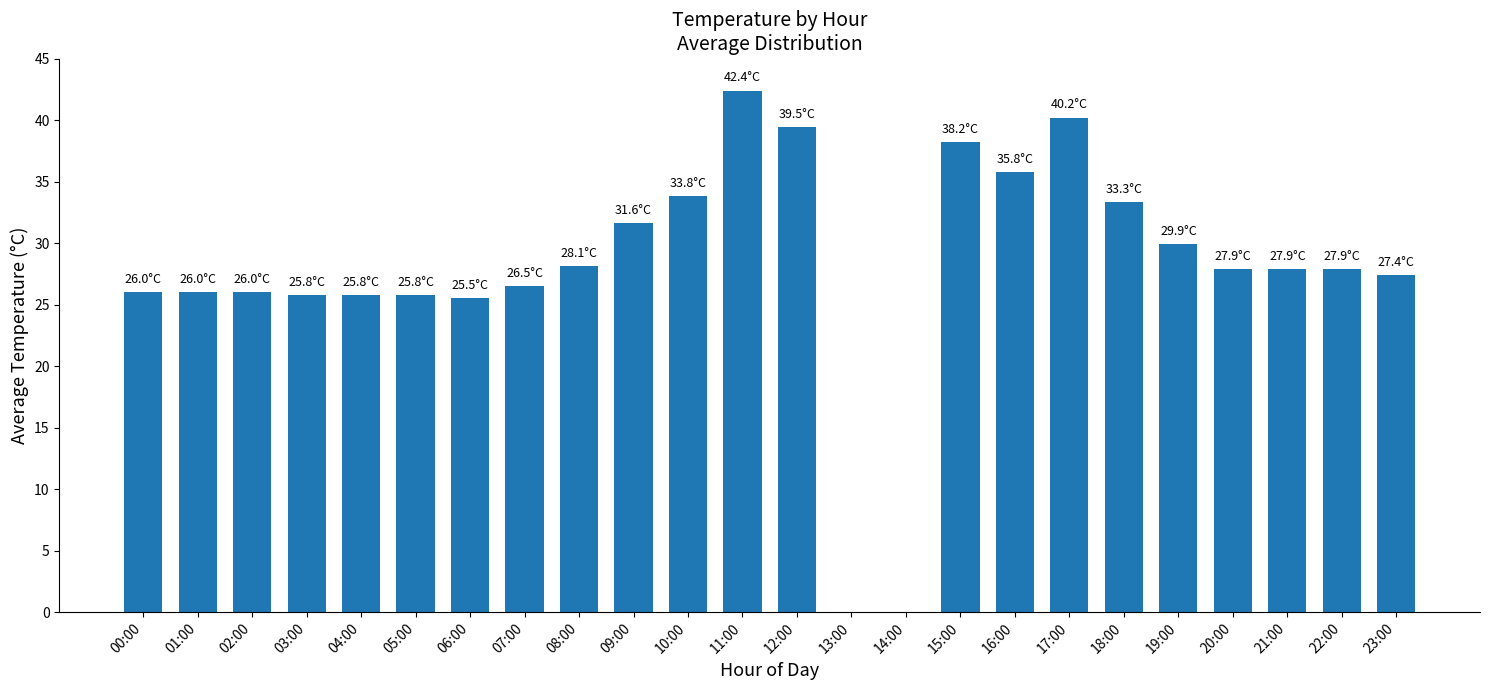

Count the number of categories in the chart.

24